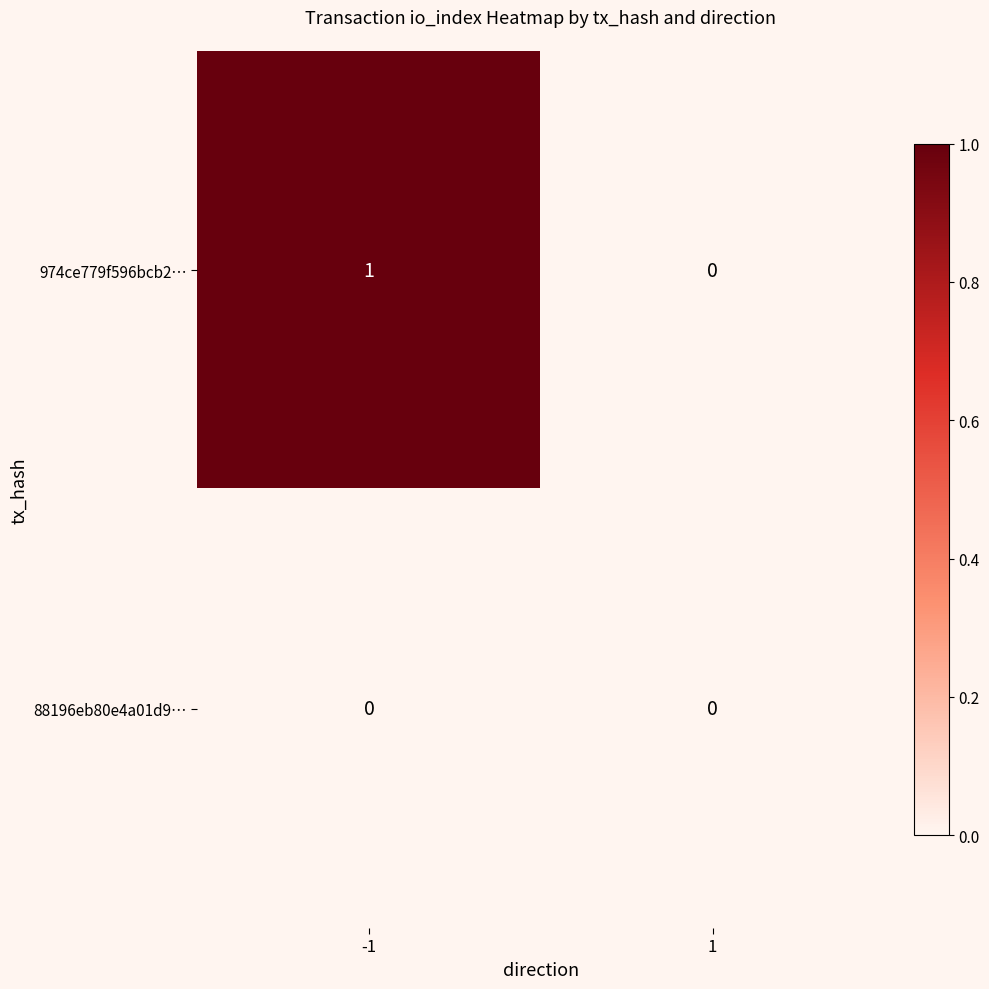

True or false: 974ce779f596bcb2… has a value of 2 at -1.

False